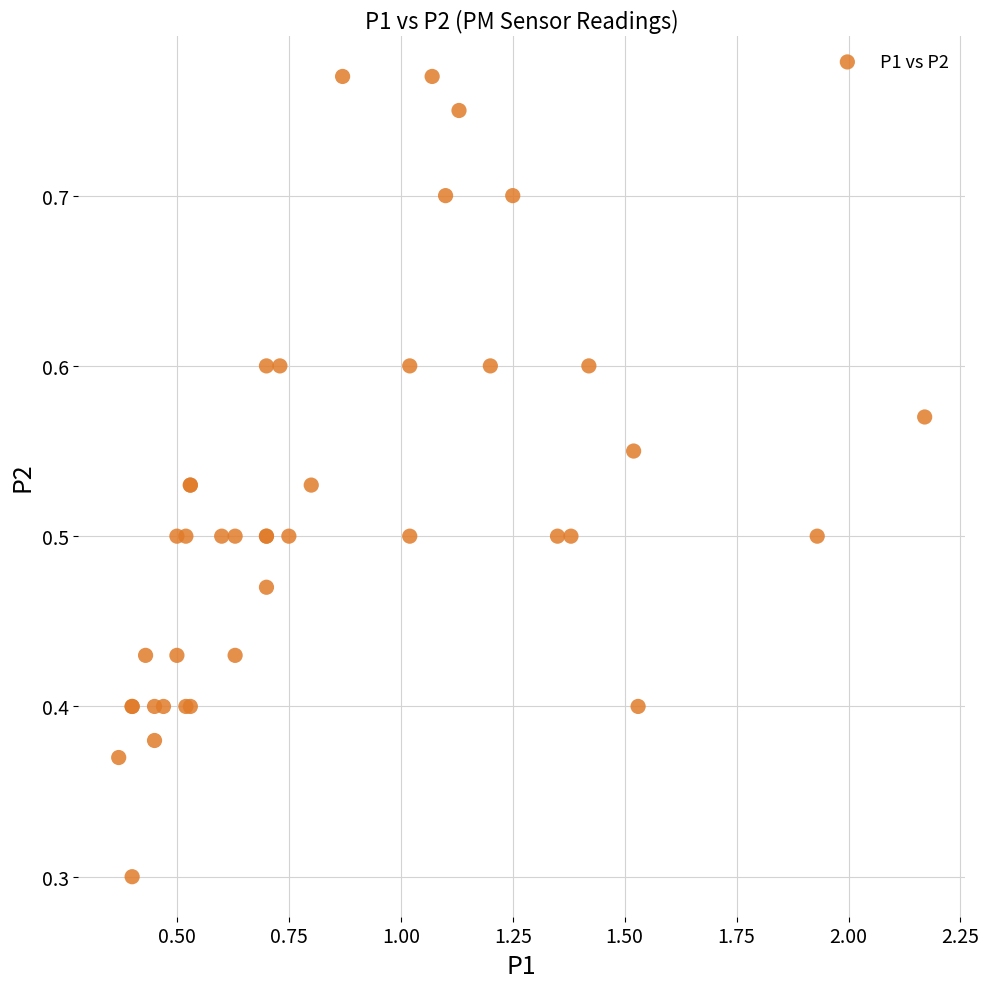

What Y value in the scatter plot is closest to 0?

0.3